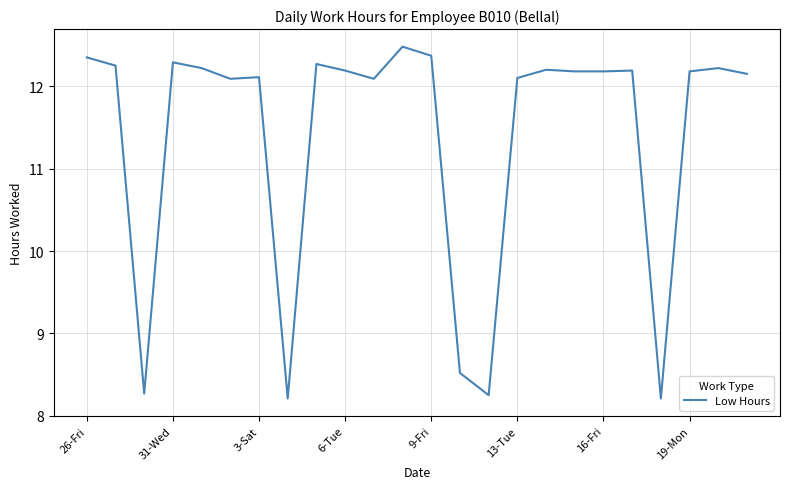

What is the difference between the maximum and minimum values?

4.3